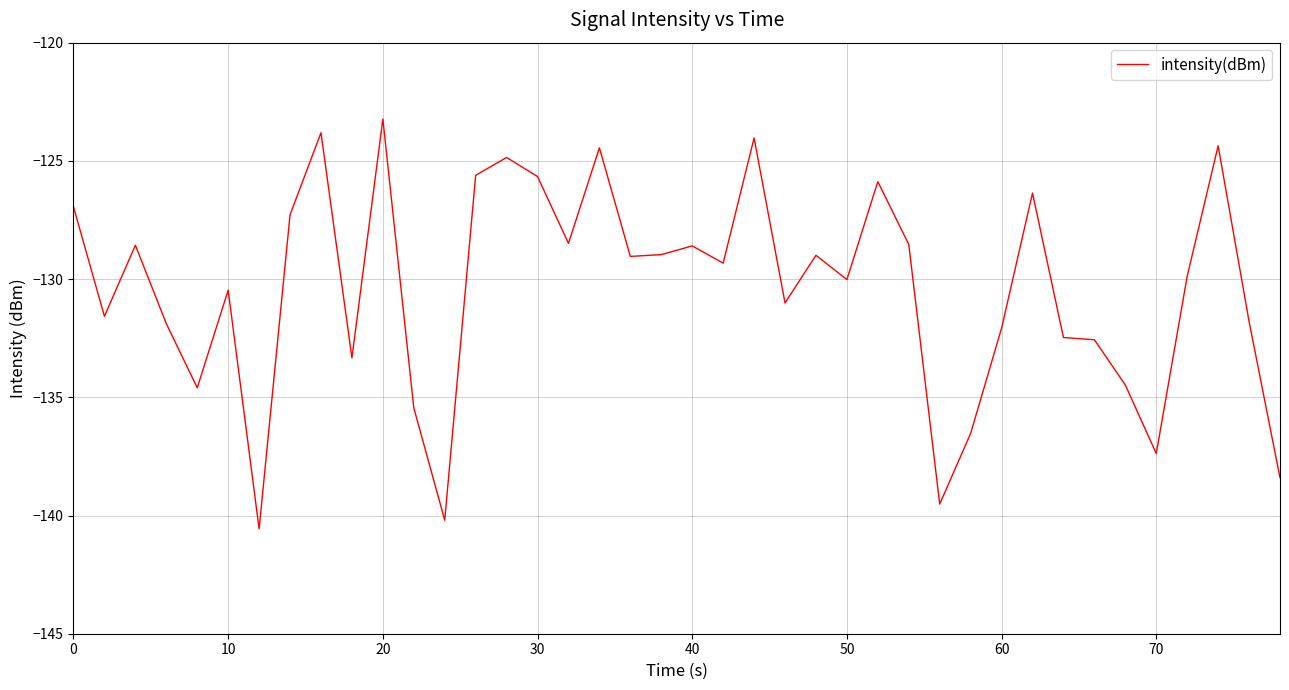

What is the difference between the second highest and second lowest values?

16.4